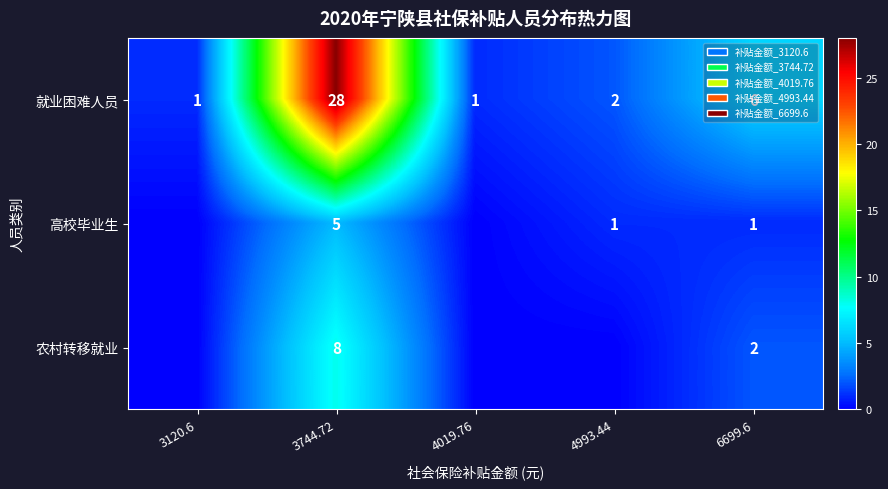

What is the greatest value displayed?

28